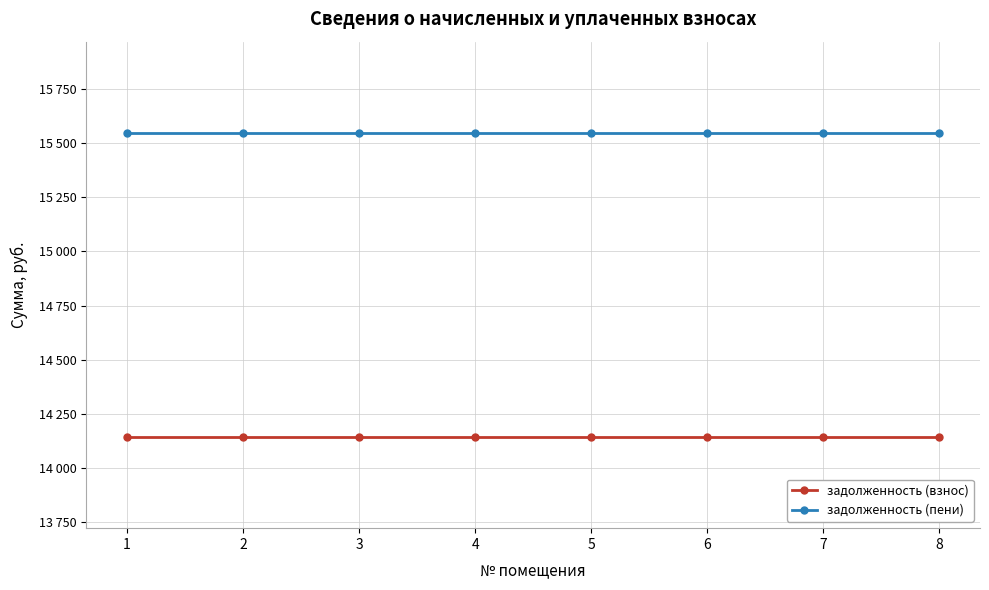

True or false: задолженность (взнос) and задолженность (пени) intersect in this chart.

False